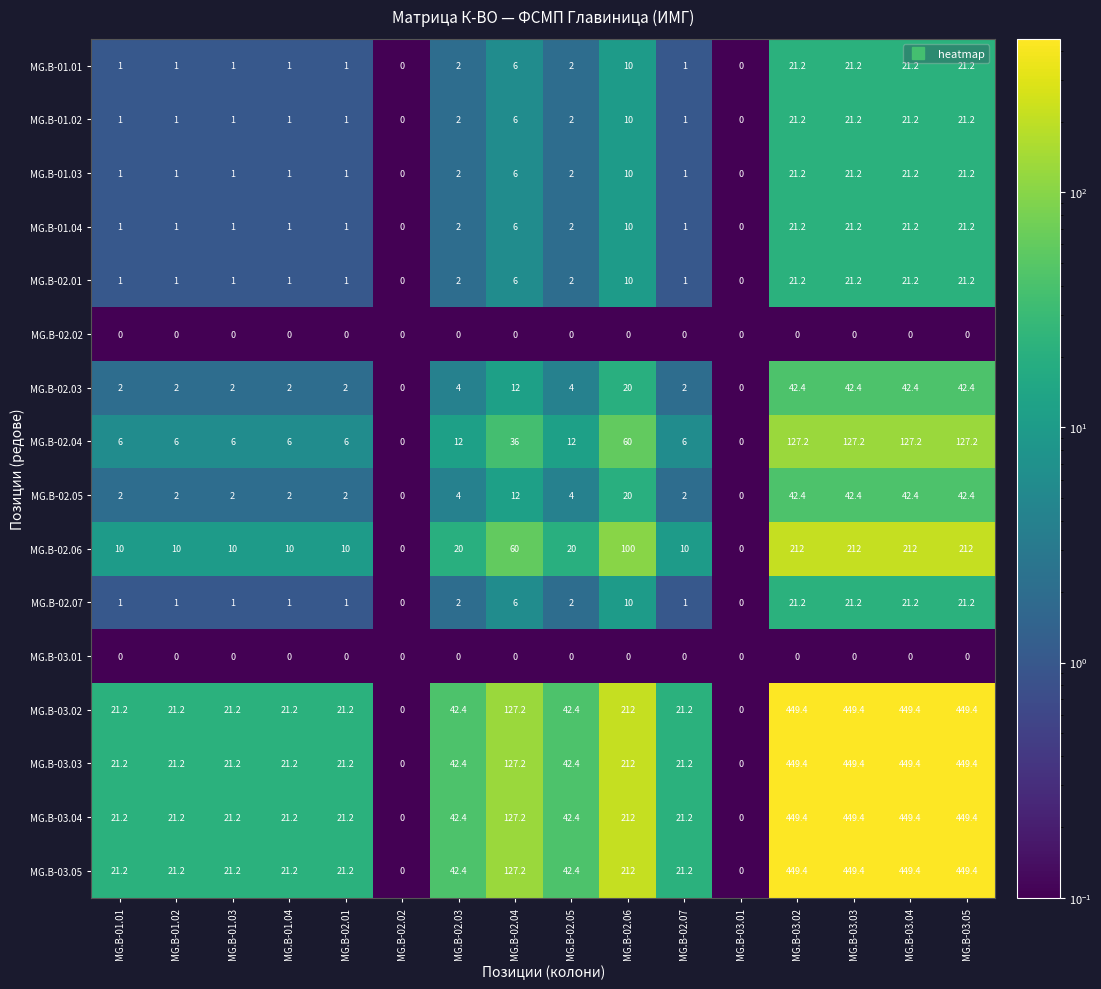

What is the difference between the MG.B-01.01 values at MG.B-03.02 and MG.B-02.02?

21.2